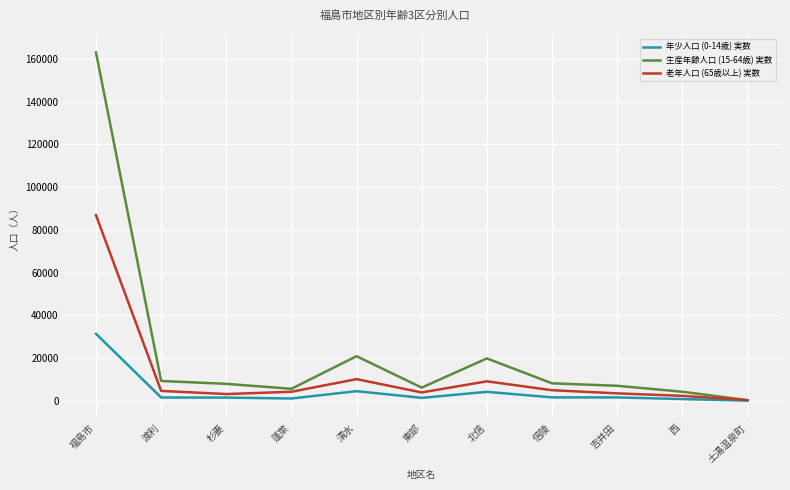

Is it true that 年少人口 (0-14歳) 実数 equals 31318 at 福島市?

True